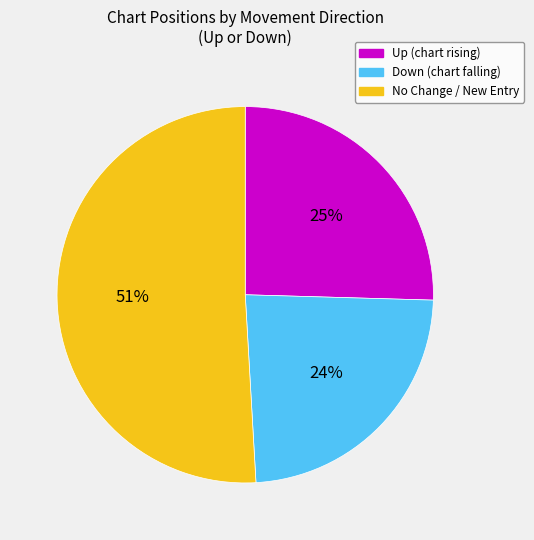

Is there any slice that represents more than half of the pie?

Yes